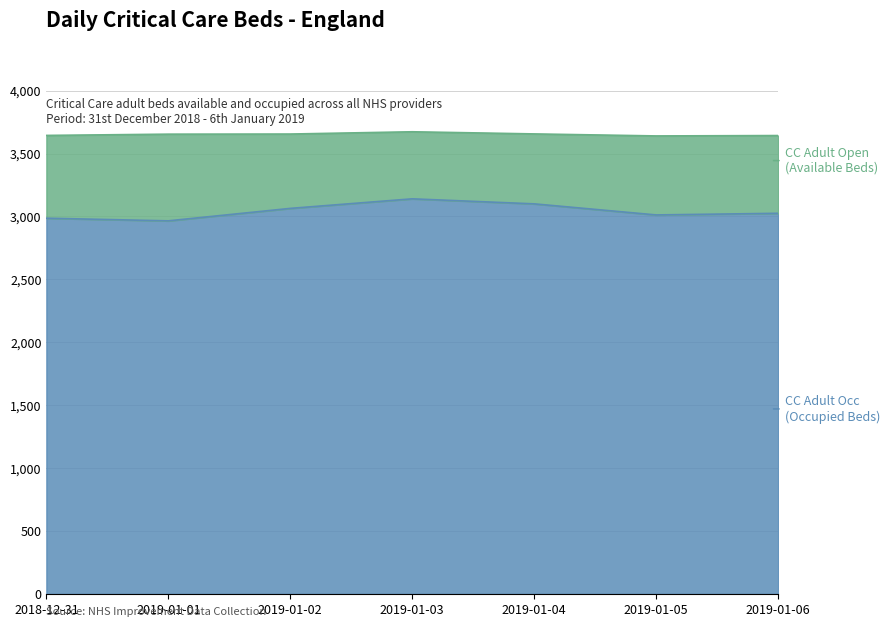

At which label does CC Adult Open (Available Beds) first exceed 3654?

2019-01-02